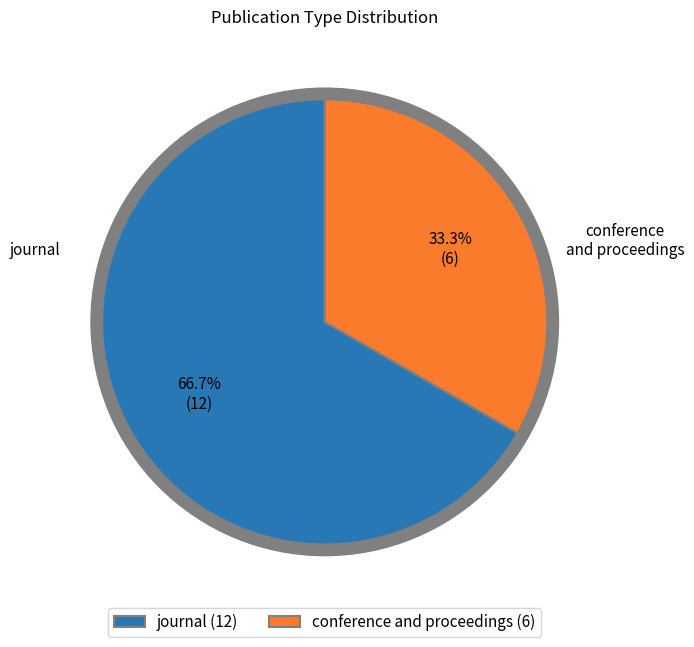

True or false: conference and proceedings accounts for 28% of the total.

False